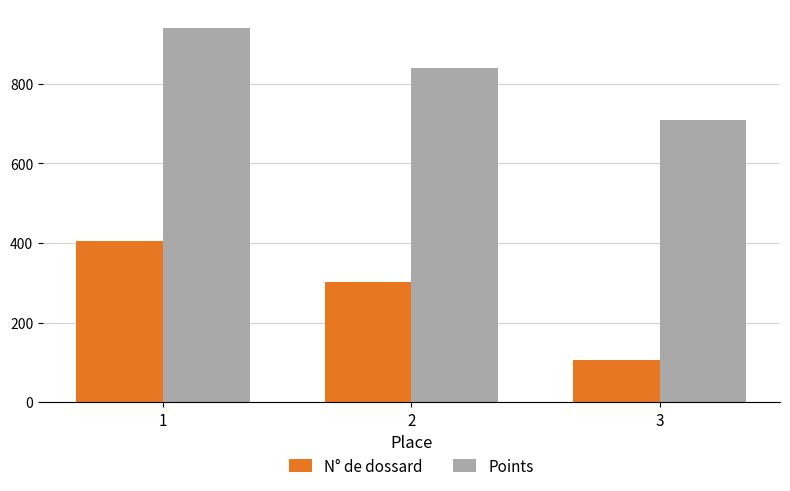

The value of Points at 3 is 191. True or false?

False